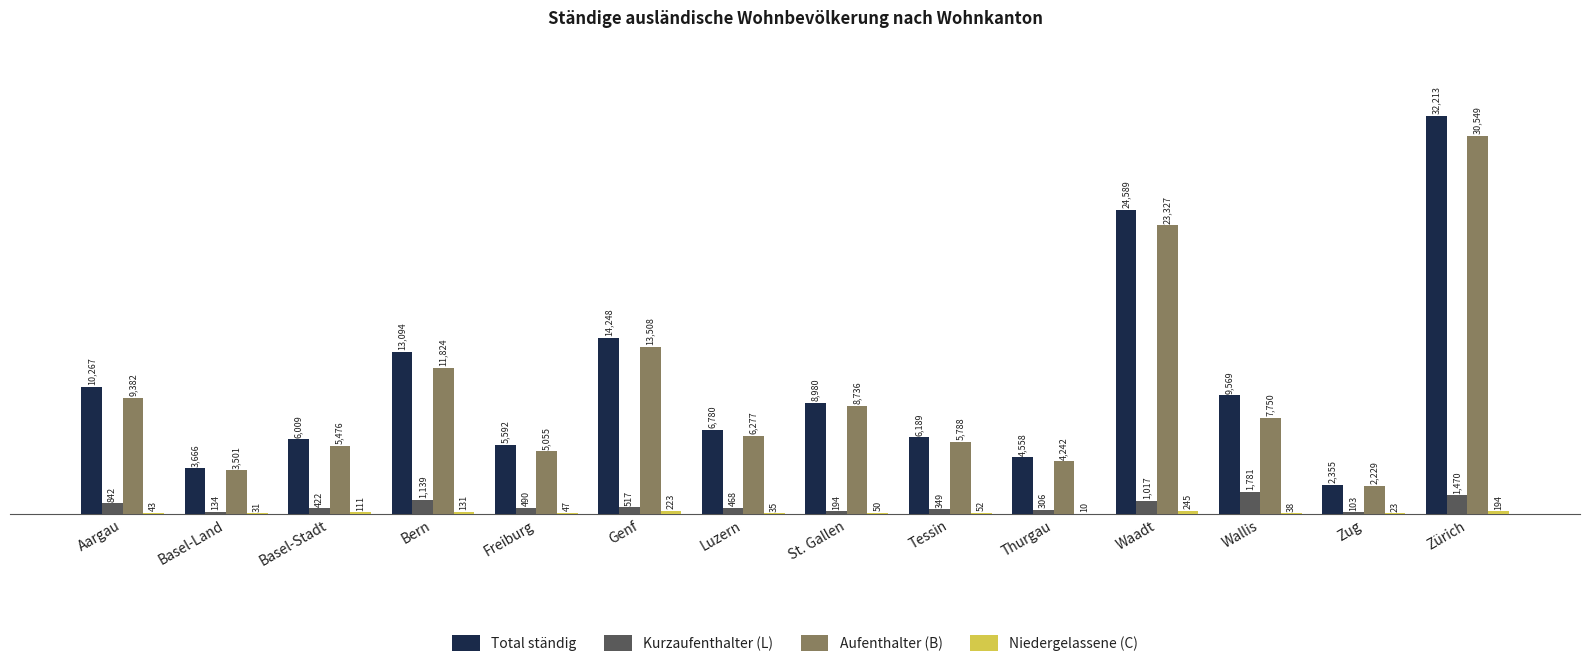

Between Thurgau and Zug, which series saw the biggest shift?

Total ständig